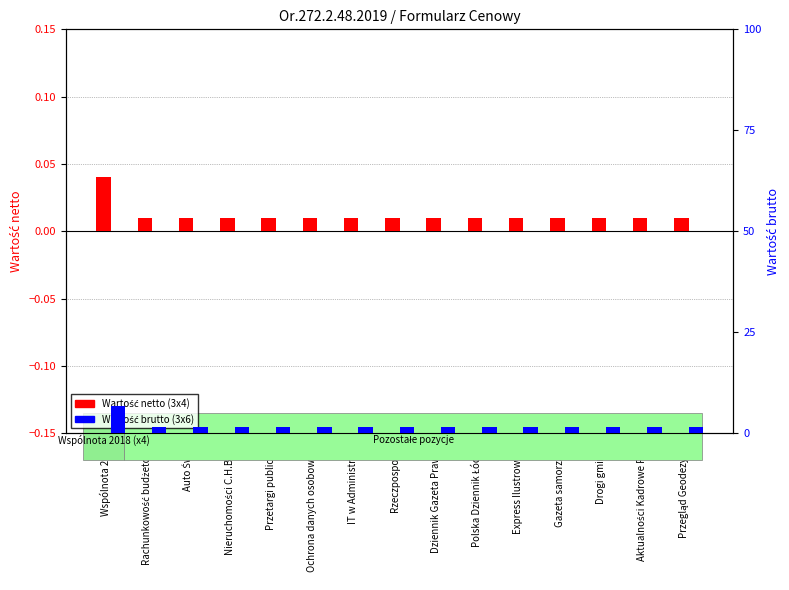

What position from the left is Przetargi publiczne?

5